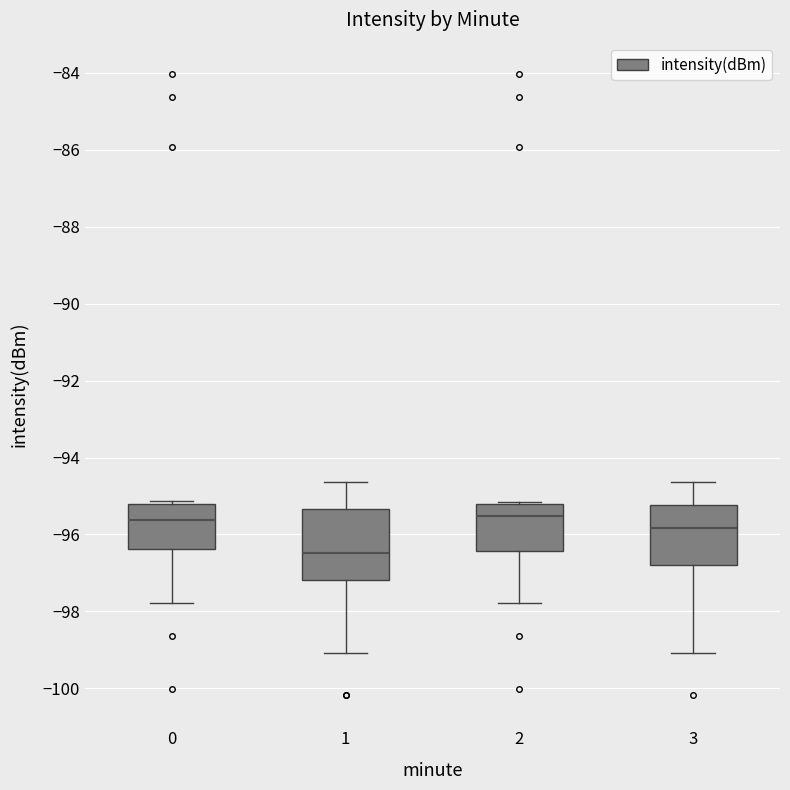

Which box is the tallest, from its lower edge to its upper edge?

1